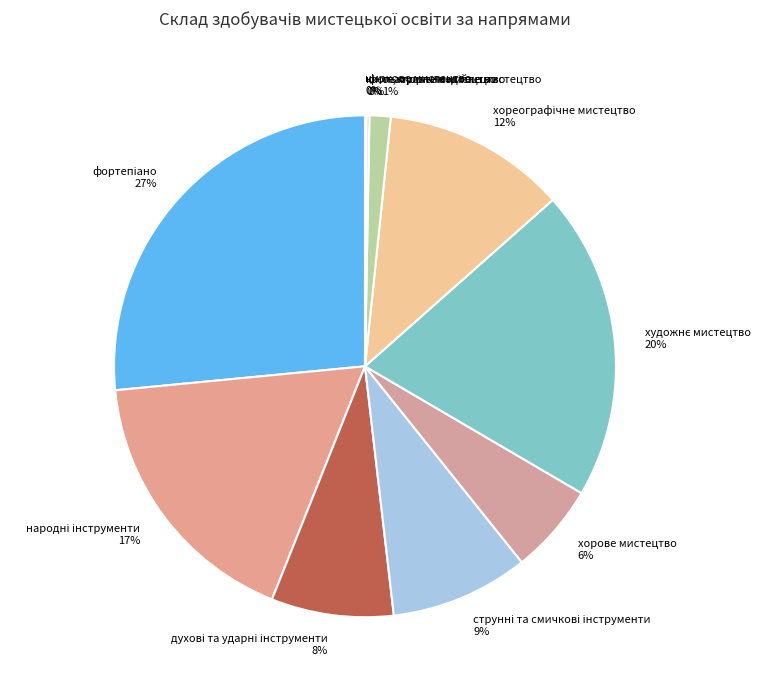

Is there a majority slice in this chart?

No